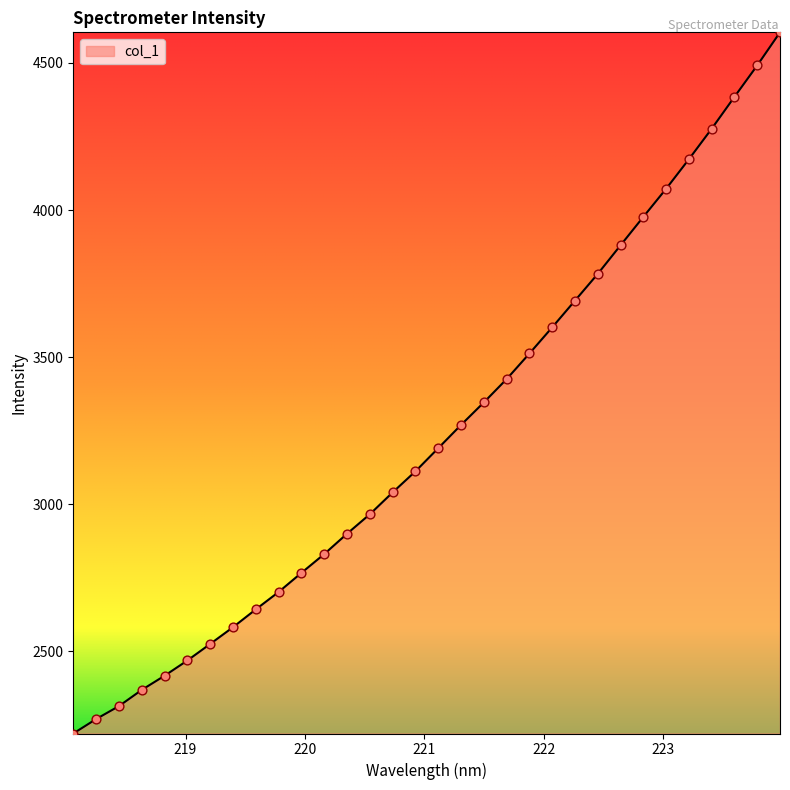

What is the smallest value displayed?

2220.0